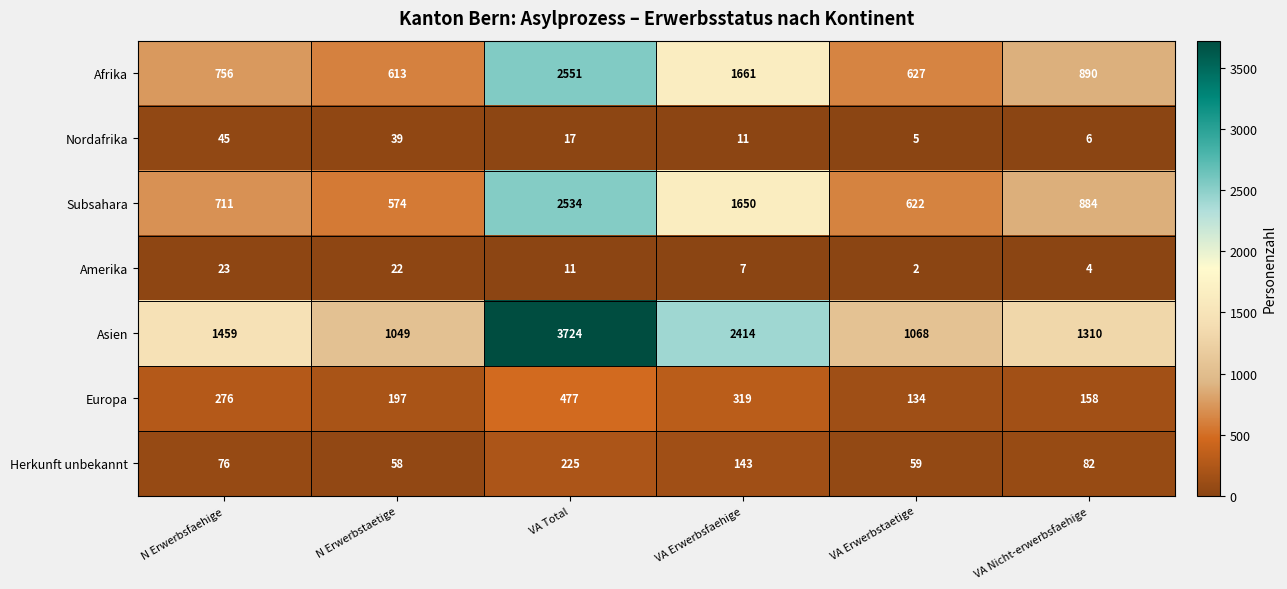

List the series in order of their peak value, highest first.

Asien, Afrika, Subsahara, Europa, Herkunft unbekannt, Nordafrika, Amerika